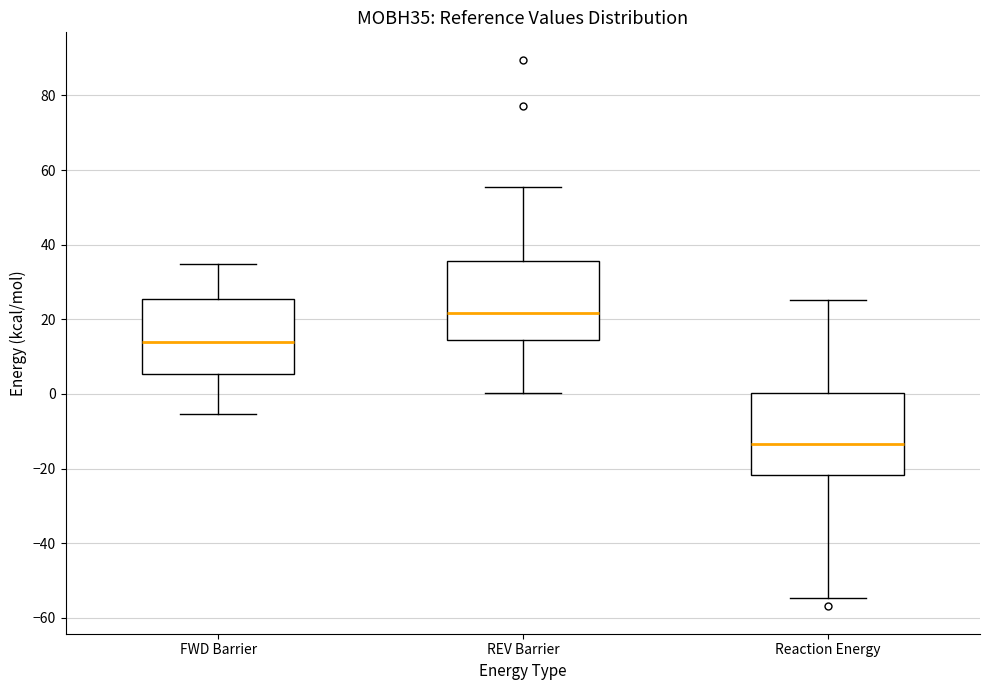

Where is the lower edge of the box for FWD Barrier on the y-axis? The values are not printed on the chart, so give them approximately, as read against the axis.

6